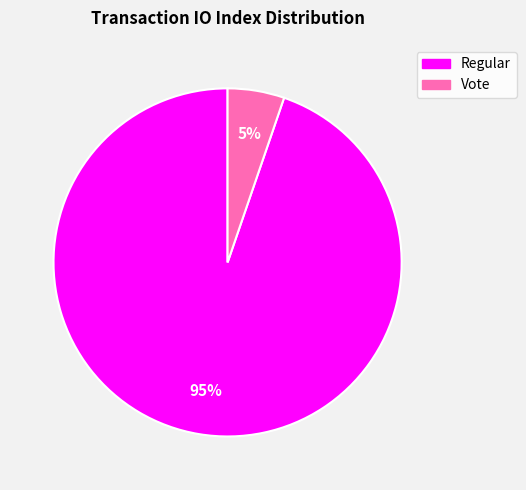

To the nearest percent, what is the average slice percentage?

50%